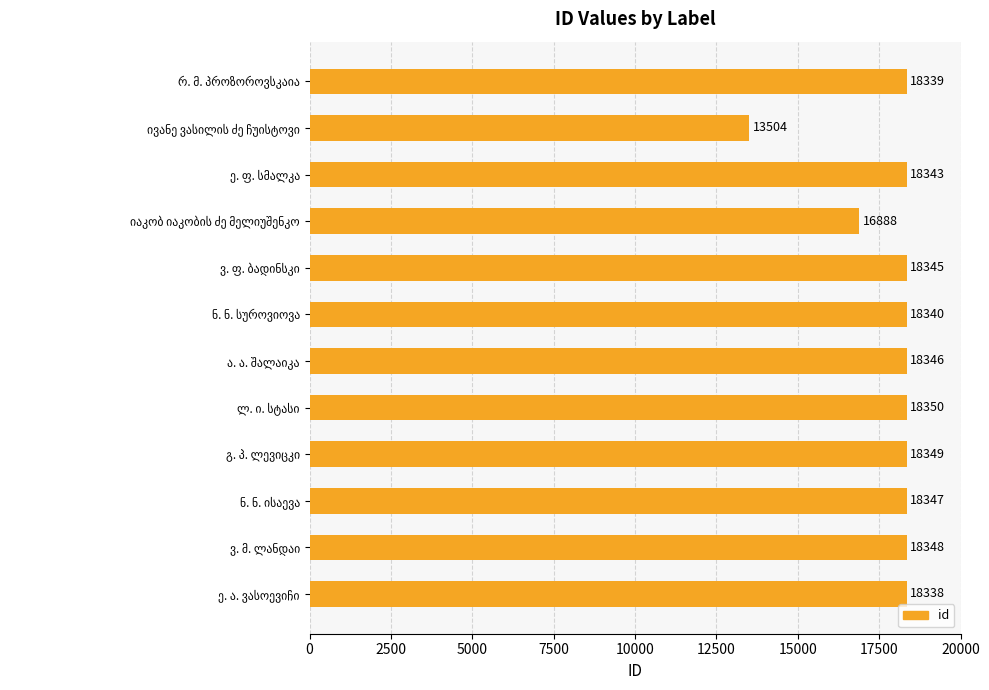

How many series are shown in this chart?

1